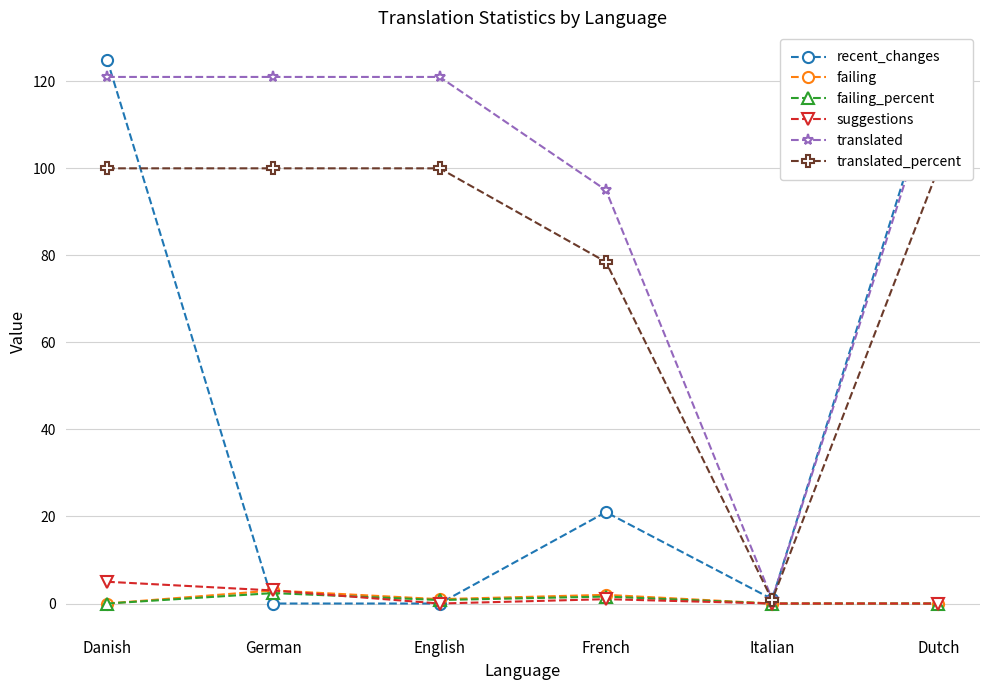

What is the average value of the failing_percent series?

0.8